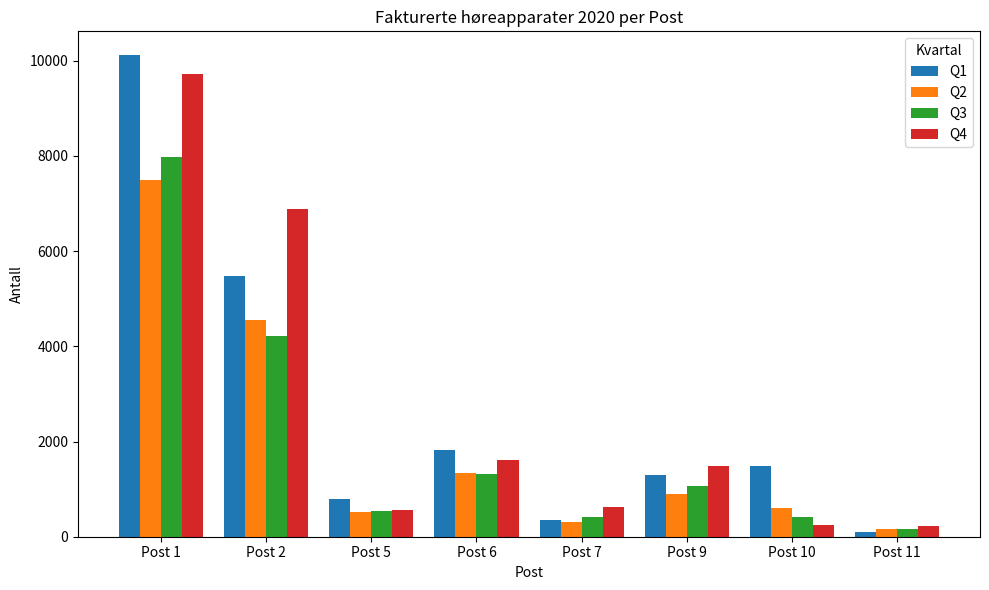

The Q1 series shows 1821 at Post 6. True or false?

True